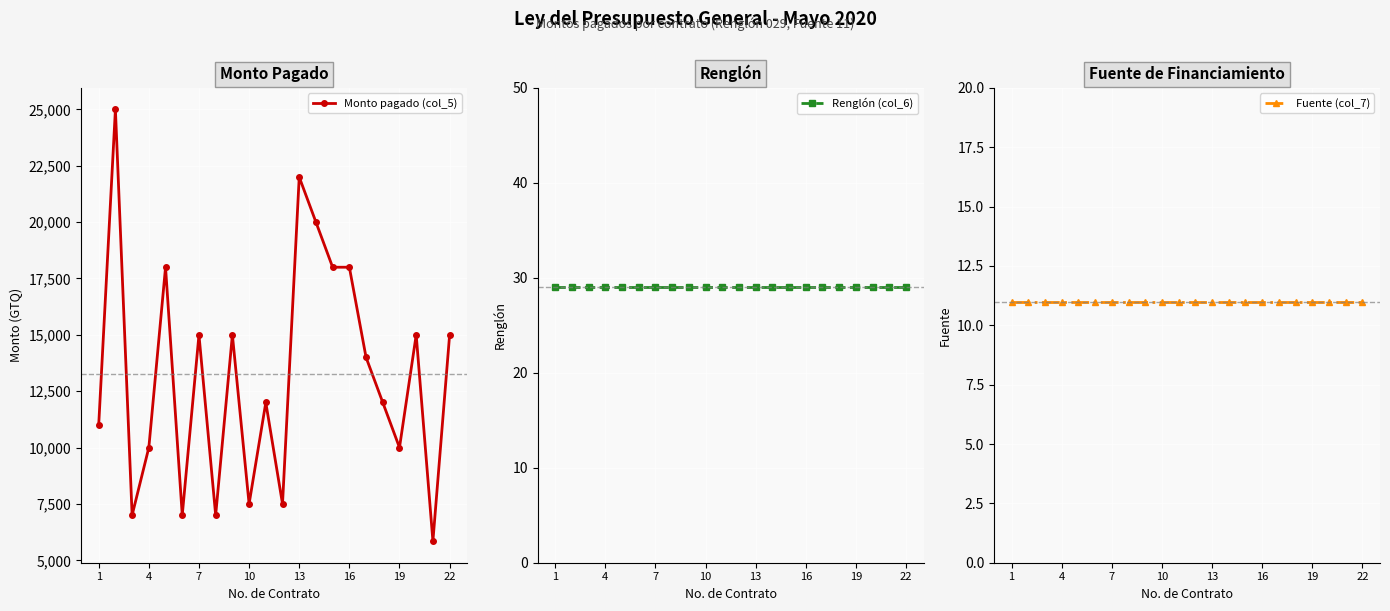

True or false: Fuente (col_7) has more than 2 interior local peaks.

False